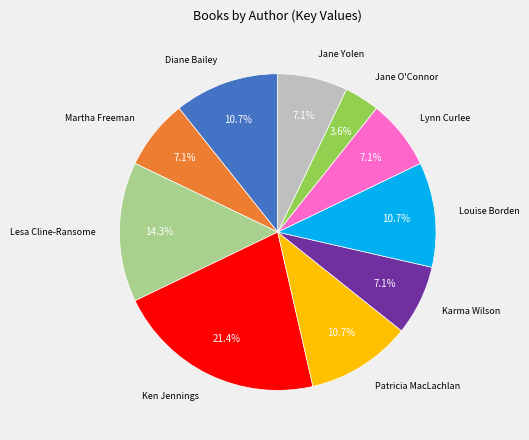

Is there any slice that represents more than half of the pie?

No